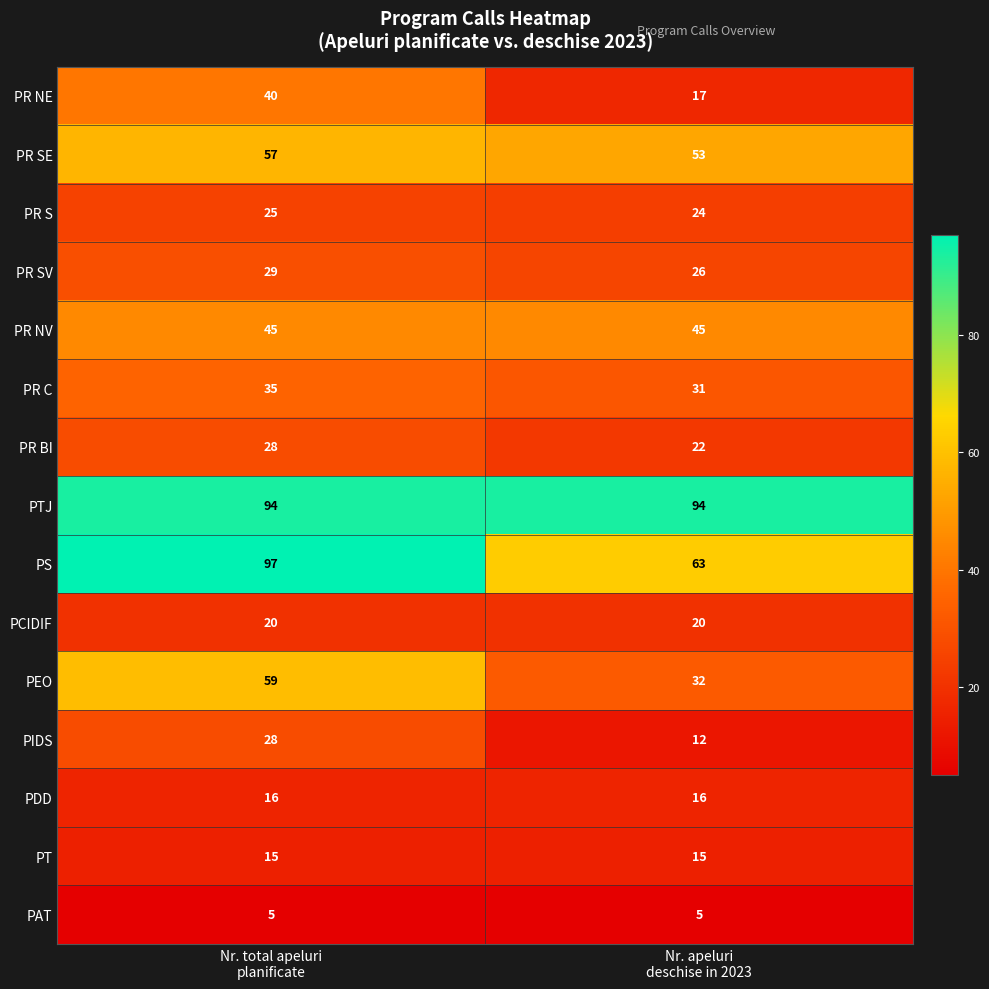

What is the lowest value of the PAT series?

5